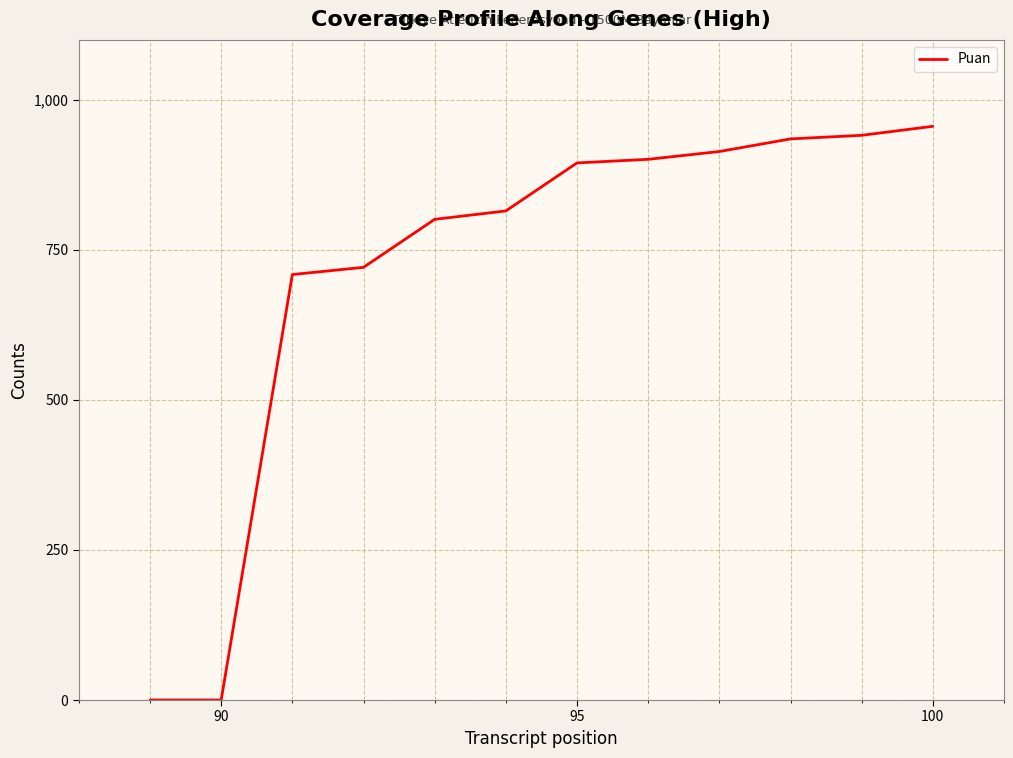

What is the sum of all values?

8588